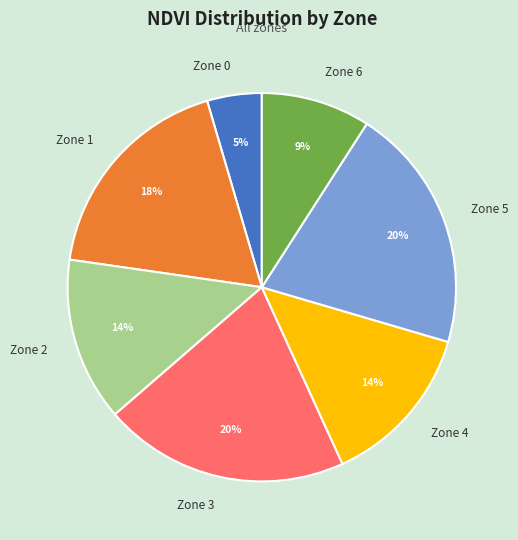

What percentage is the Zone 6 slice, to the nearest percent?

9%